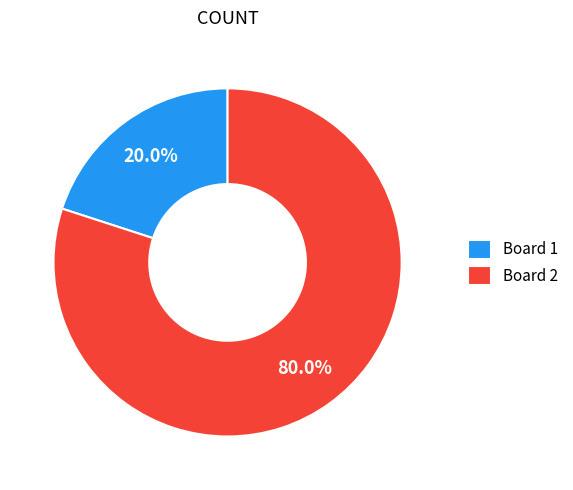

Which category has the biggest portion of the pie?

Board 2